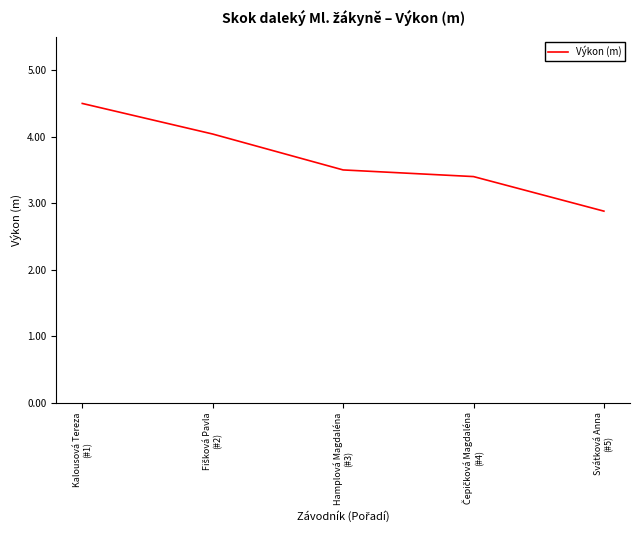

Which label corresponds to the smallest value in the chart?

Svátková Anna
(#5)